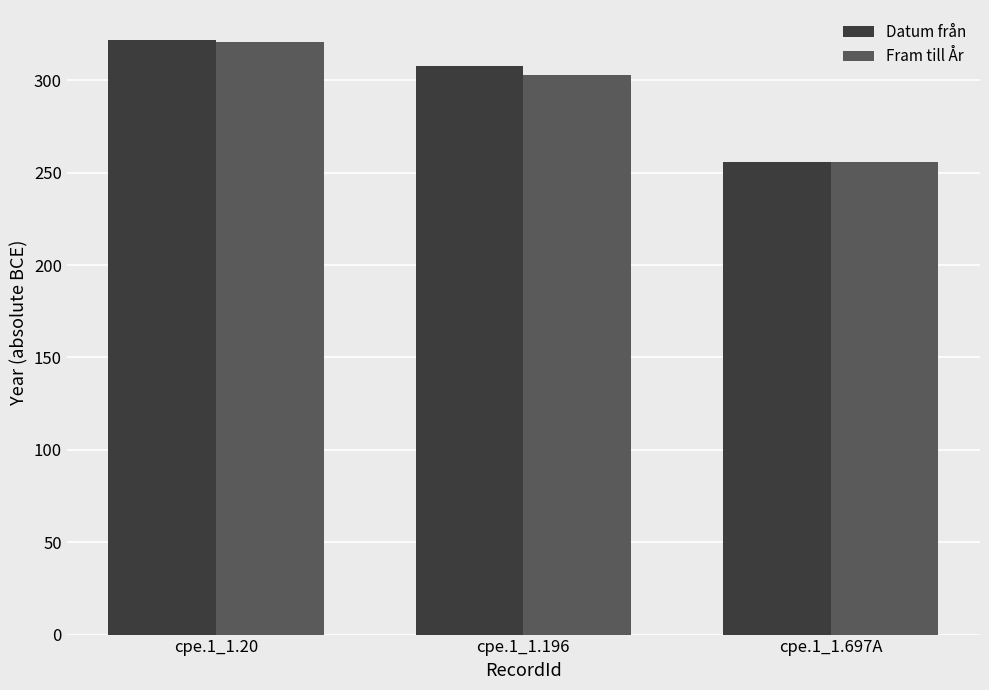

What are all the series names shown in the legend?

Datum från, Fram till År